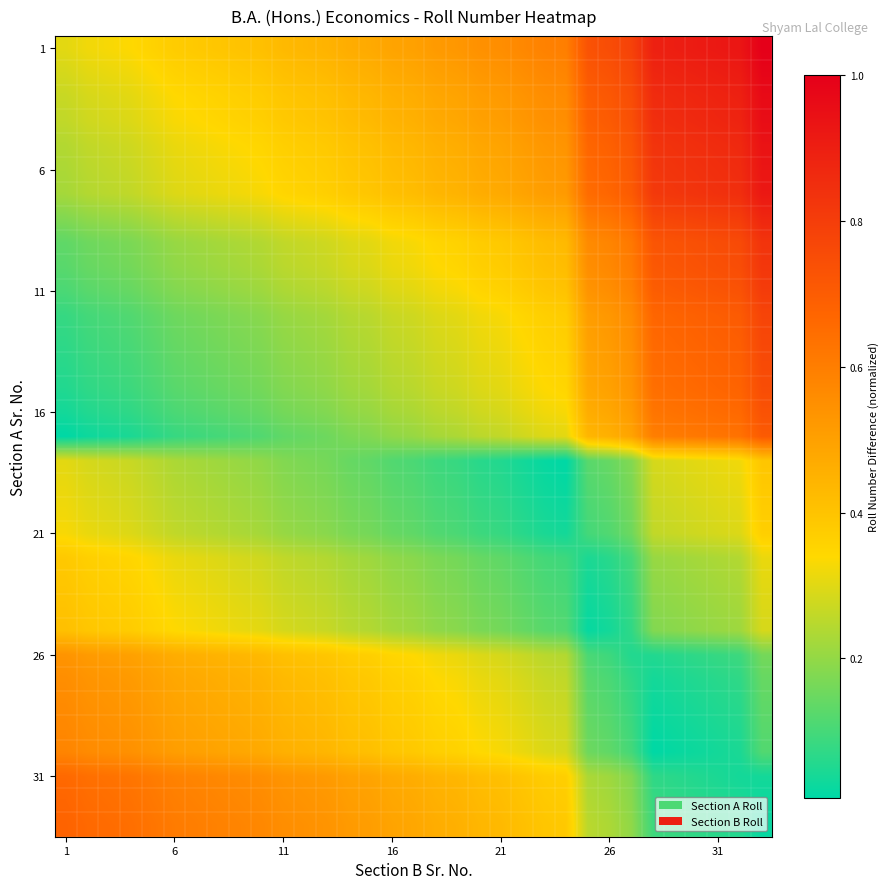

Which category has the lowest value across all series?

1